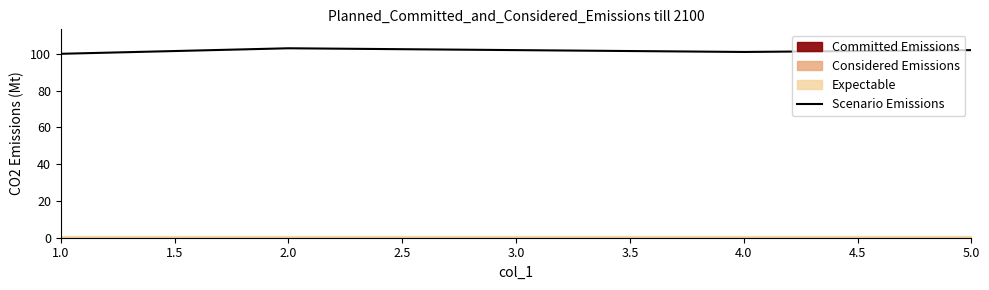

The value of Scenario Emissions at 1.0 is 100. True or false?

True